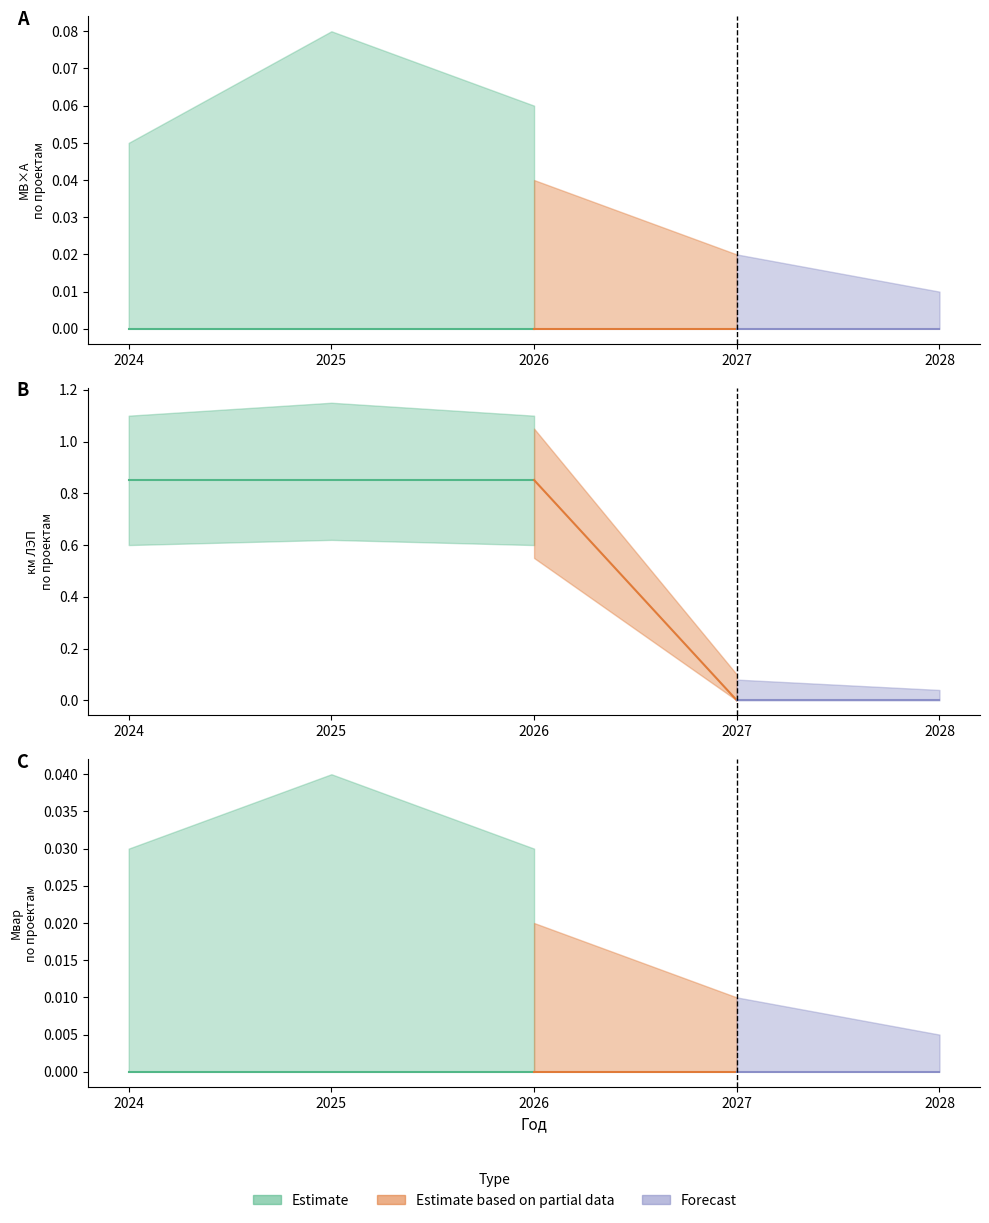

What is the greatest value displayed?

0.9